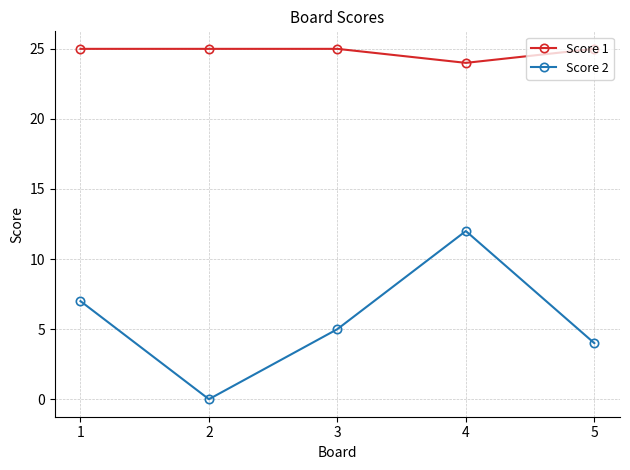

Reading left to right, transcribe all the data shown in this chart.

Score 1: 1=25	2=25	3=25	4=24	5=25
Score 2: 1=7	2=0	3=5	4=12	5=4